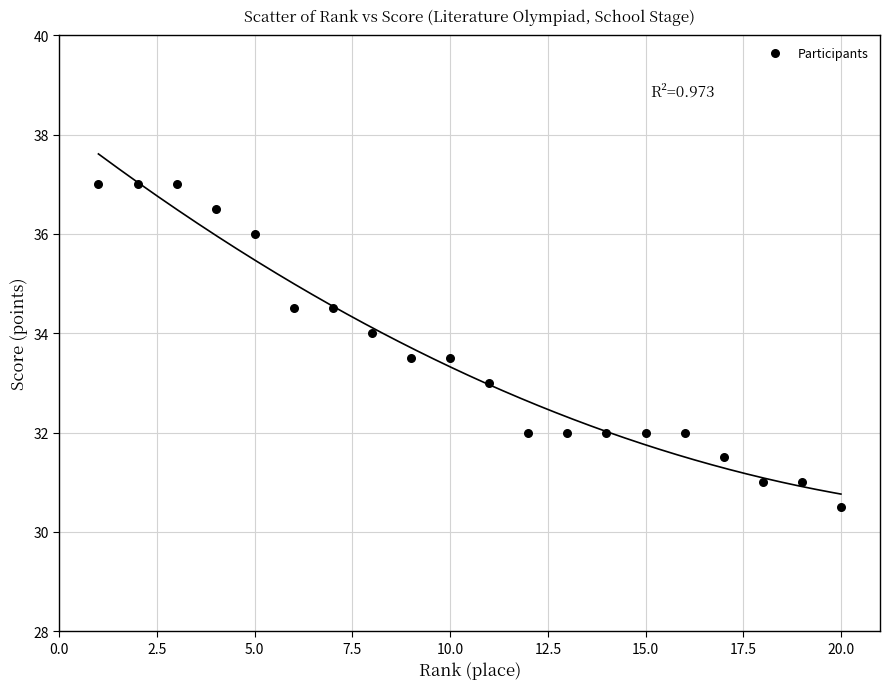

What is the range of X values (max minus min)?

19.0